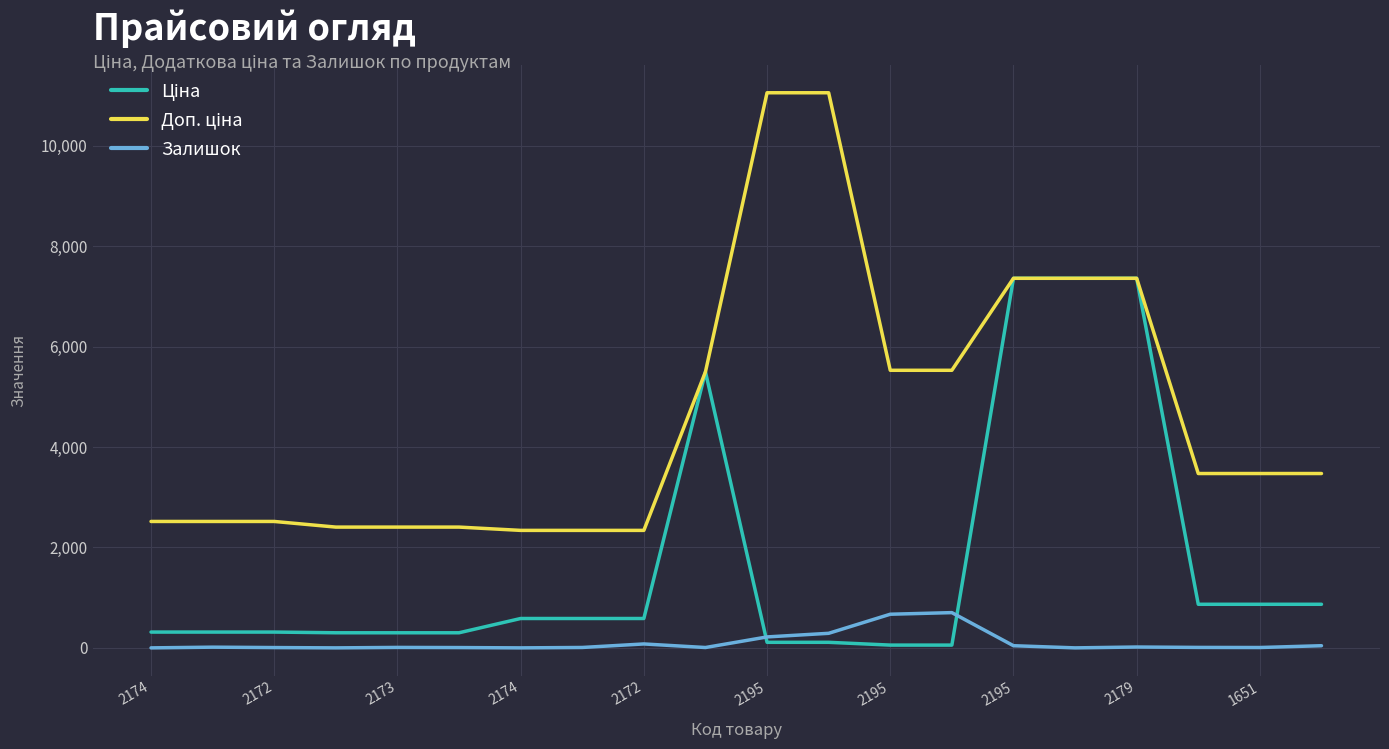

What is the maximum value shown in the chart?

11055.0